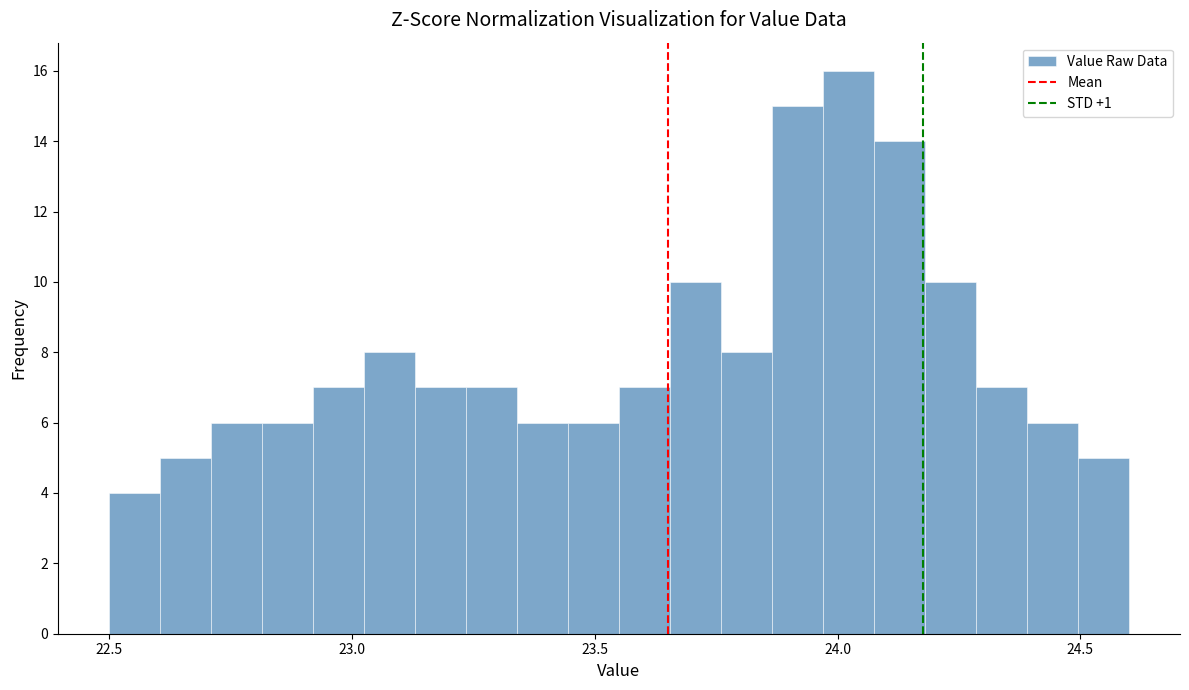

Read against the x-axis, roughly where is the centre of the tallest bar?

24.00